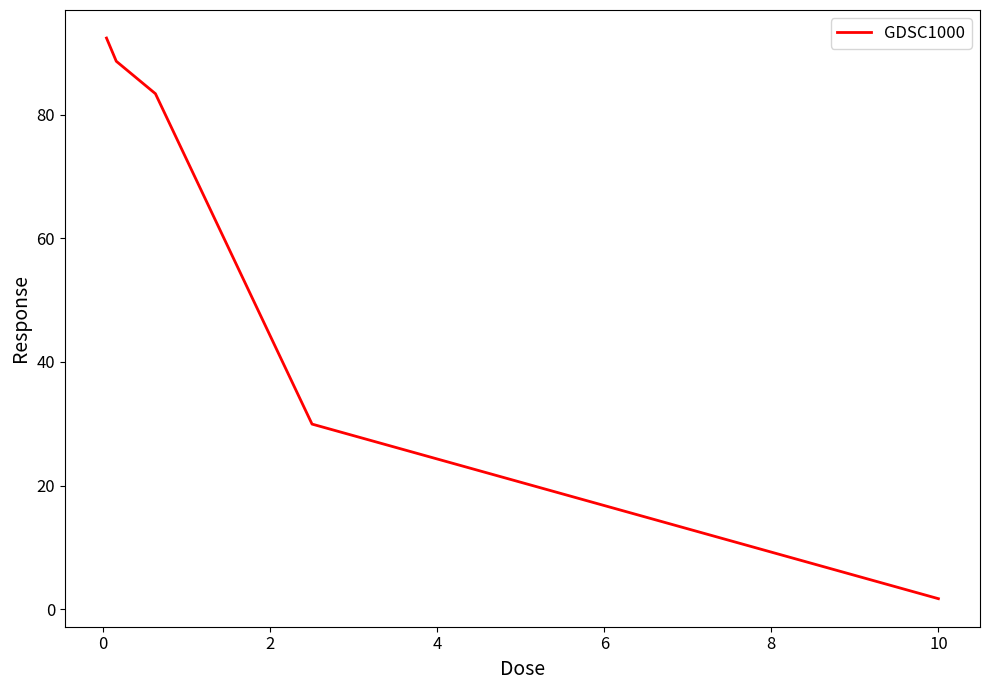

What is the sum of all values?

296.1